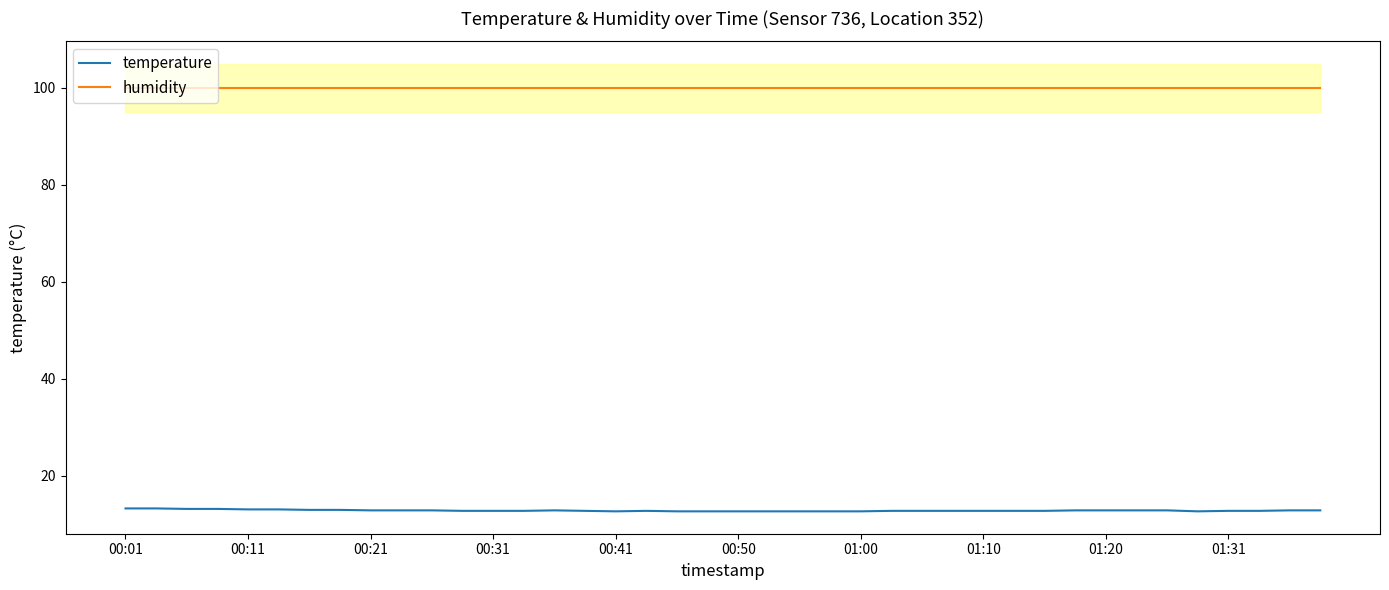

Which series has the largest total across all categories?

humidity